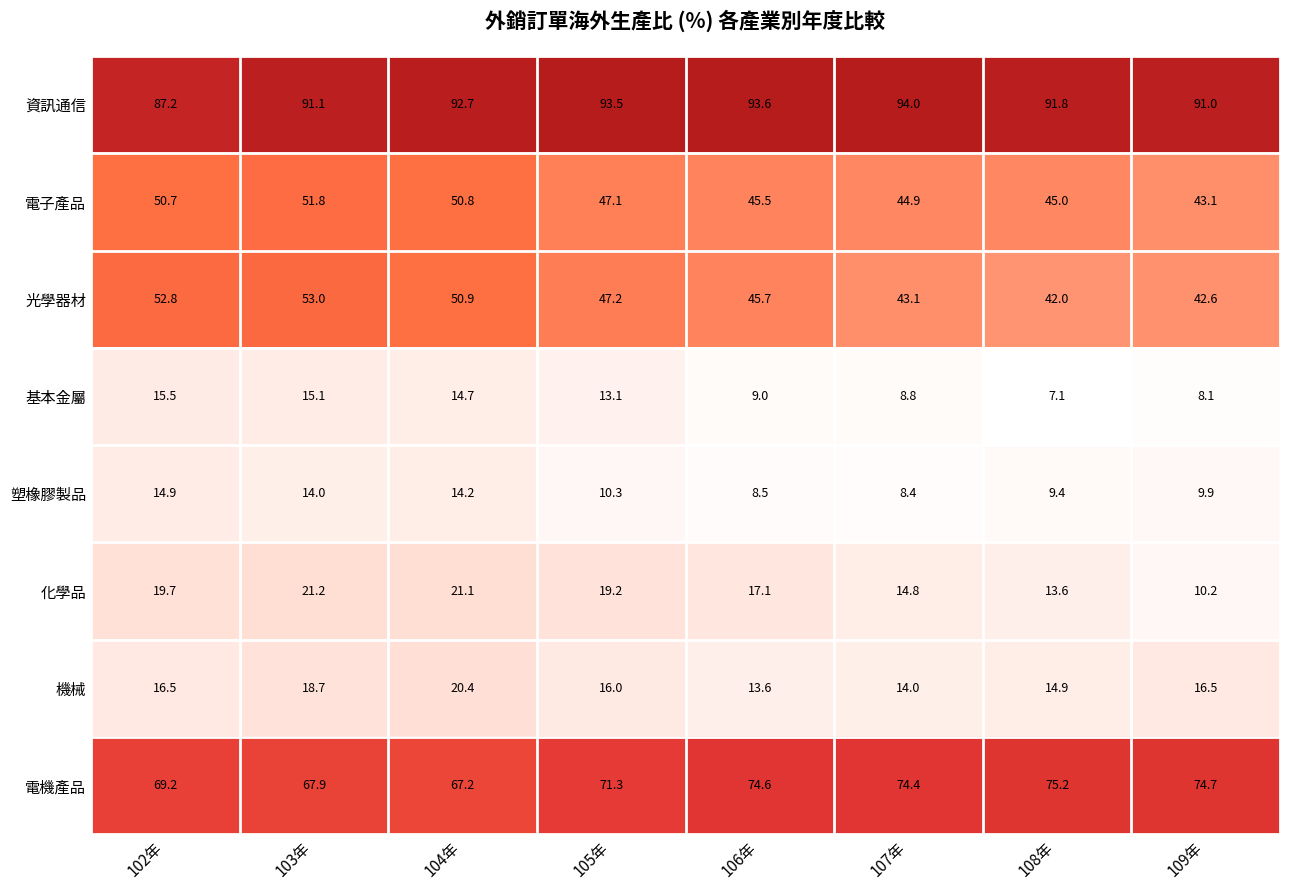

At which category is the sum across all series the highest?

103年